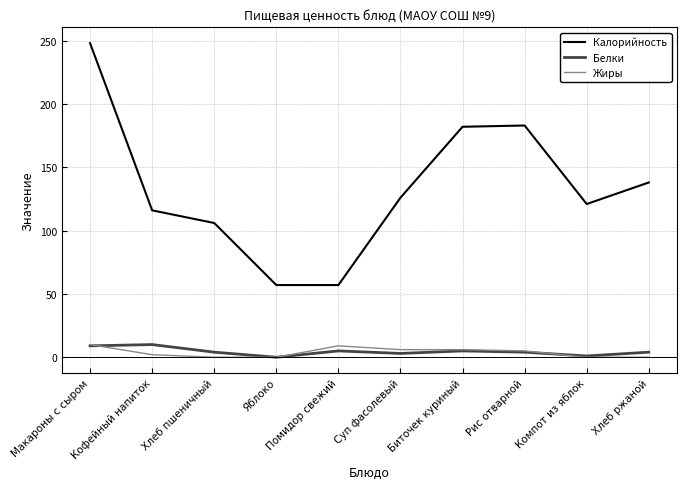

True or false: Калорийность and Белки intersect in this chart.

False